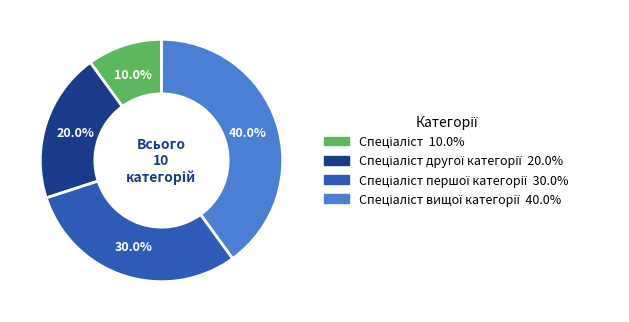

Is there a majority slice in this chart?

No